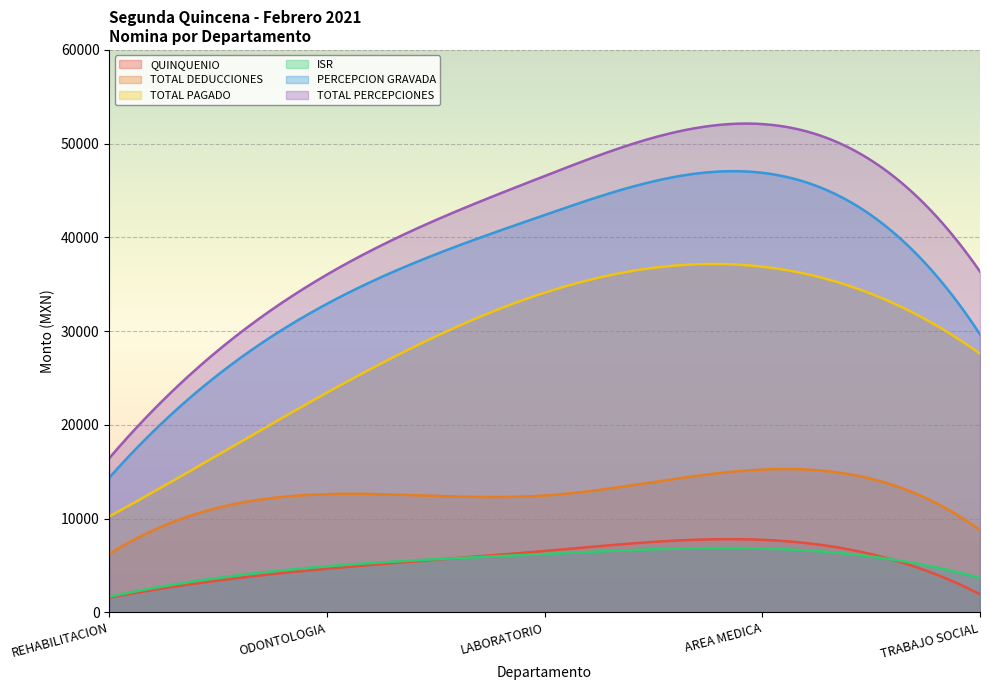

What is the value of the TOTAL PERCEPCIONES point at the 2nd from the left?

36024.7